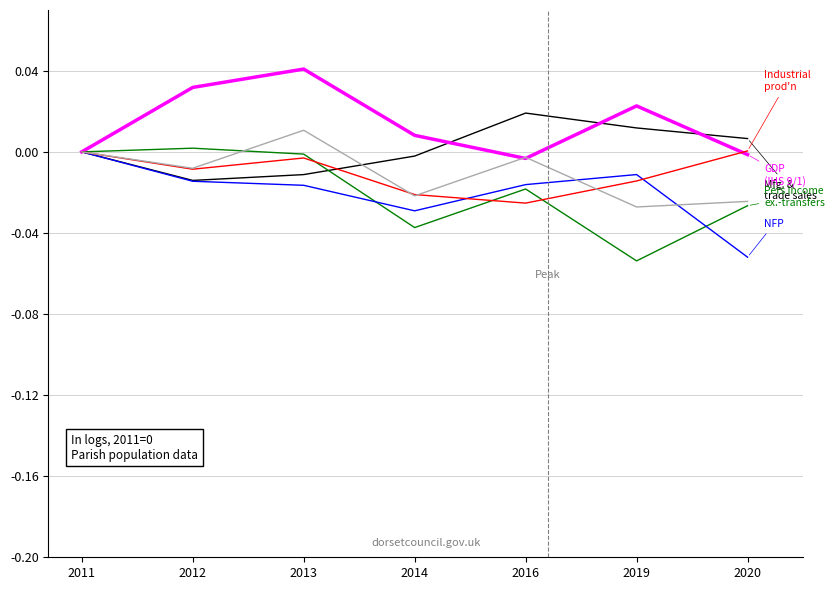

Is this an area chart (filled region under the line)?

No